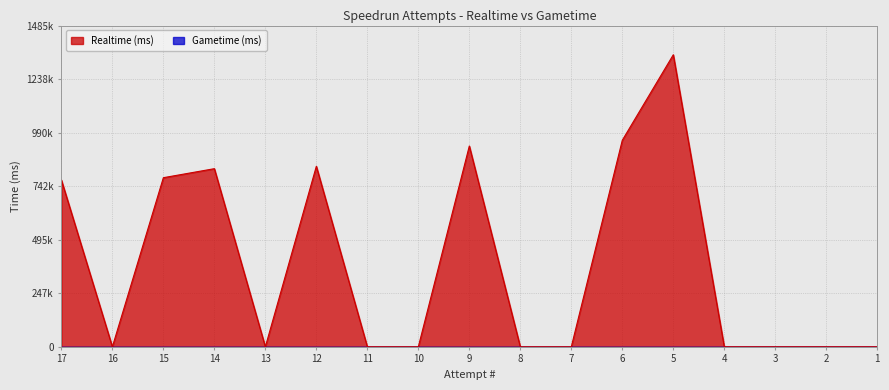

True or false: the data shows 771693 at 17.

True